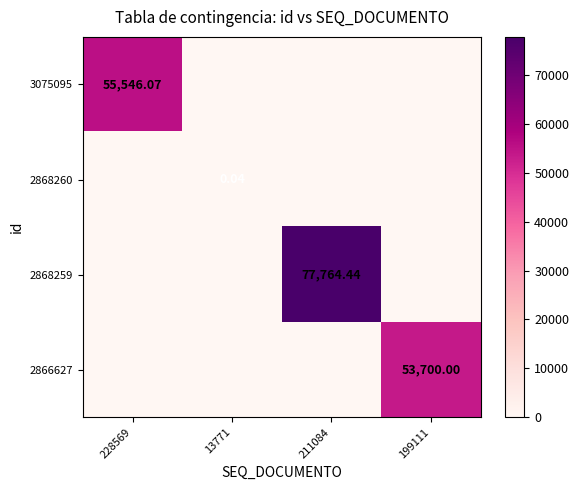

How many positive values does the 2866627 series have?

1